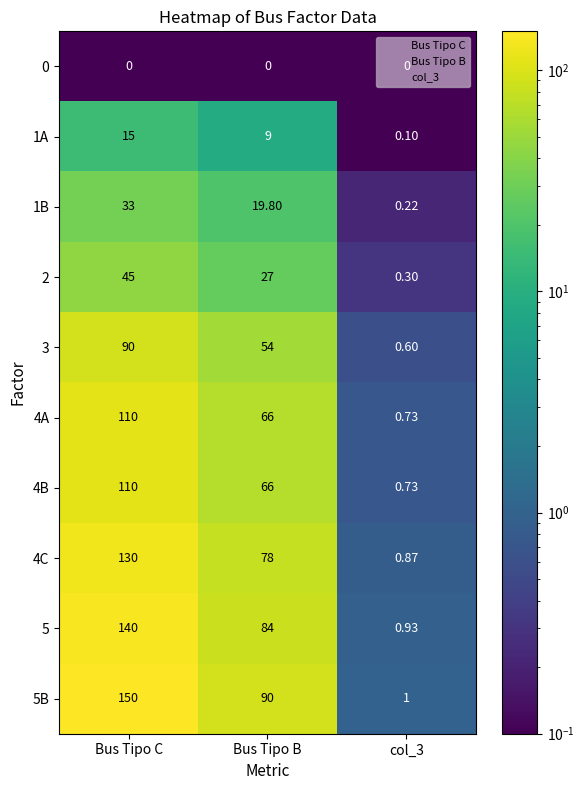

Which series has the widest spread of values?

5B